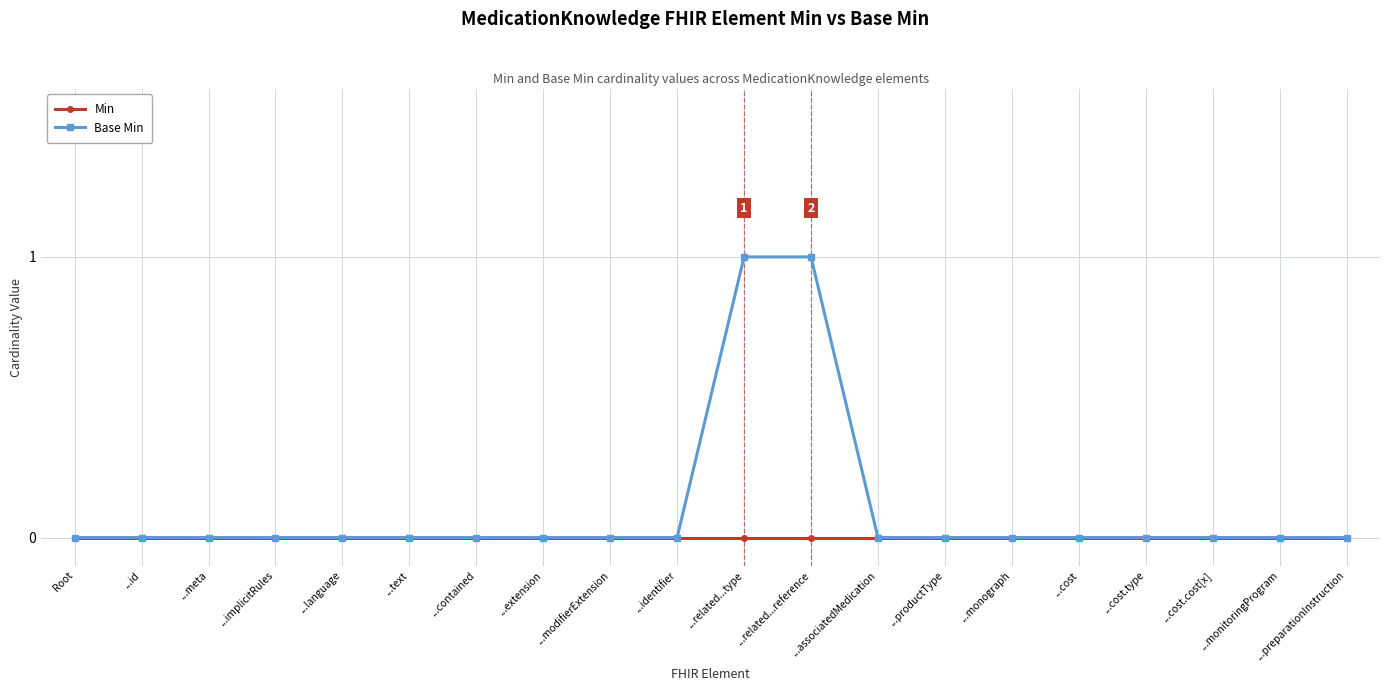

Reading left to right, what are all the values shown in this chart?

Min: Root=0	...id=0	...meta=0	...implicitRules=0	...language=0	...text=0	...contained=0	...extension=0	...modifierExtension=0	...identifier=0	...related...type=0	...related...reference=0	...associatedMedication=0	...productType=0	...monograph=0	...cost=0	...cost.type=0	...cost.cost[x]=0	...monitoringProgram=0	...preparationInstruction=0
Base Min: Root=0	...id=0	...meta=0	...implicitRules=0	...language=0	...text=0	...contained=0	...extension=0	...modifierExtension=0	...identifier=0	...related...type=1	...related...reference=1	...associatedMedication=0	...productType=0	...monograph=0	...cost=0	...cost.type=0	...cost.cost[x]=0	...monitoringProgram=0	...preparationInstruction=0